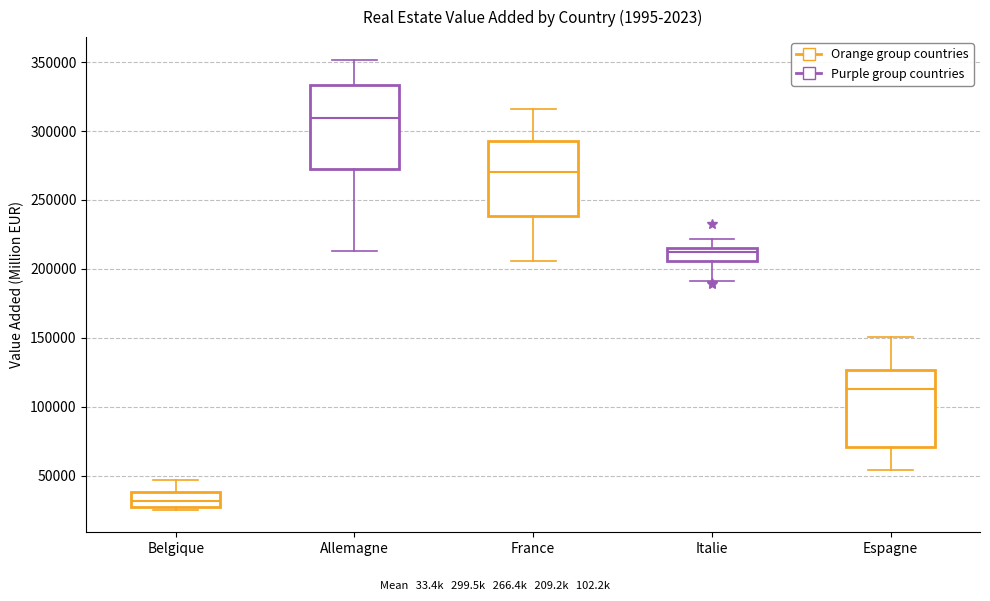

Which box's median line is the lowest?

Belgique